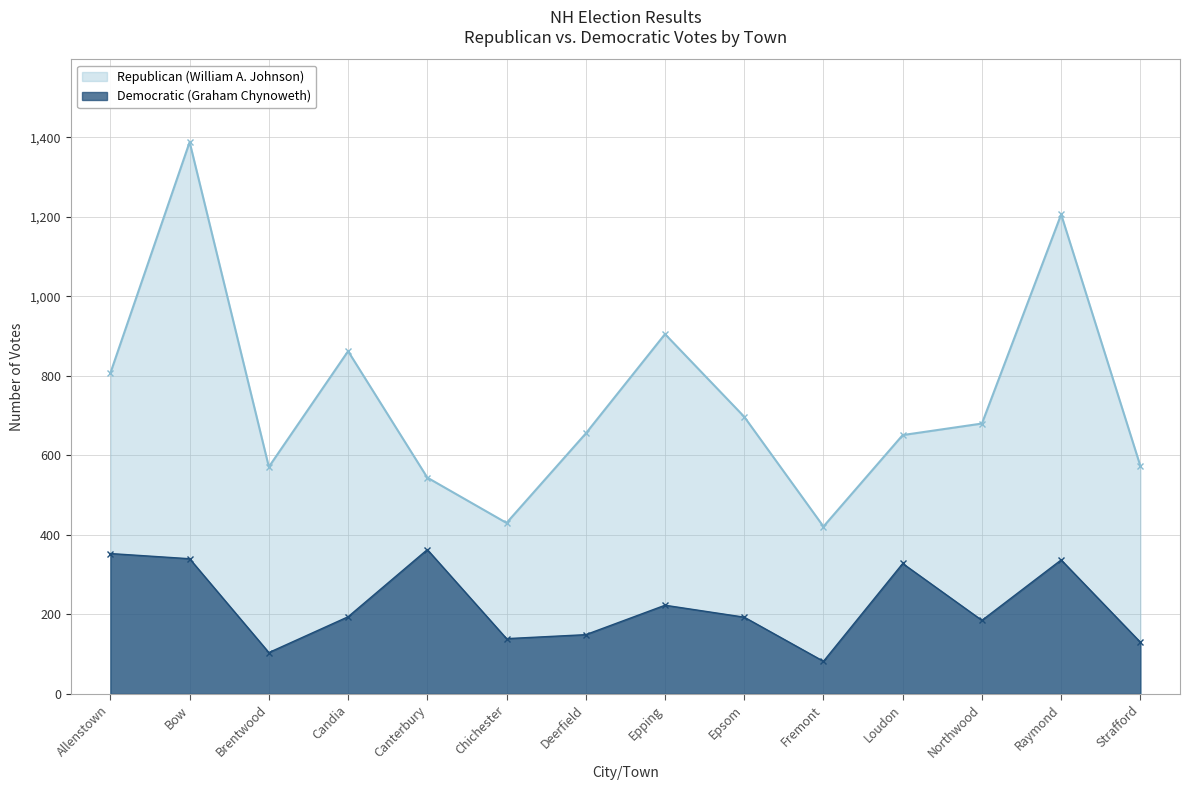

What is the value of the Republican (William A. Johnson) point at the 11th from the left?

651